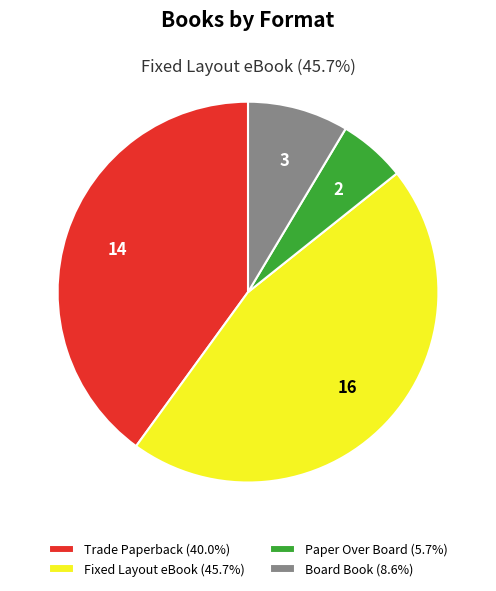

How many slices are in this pie chart?

4